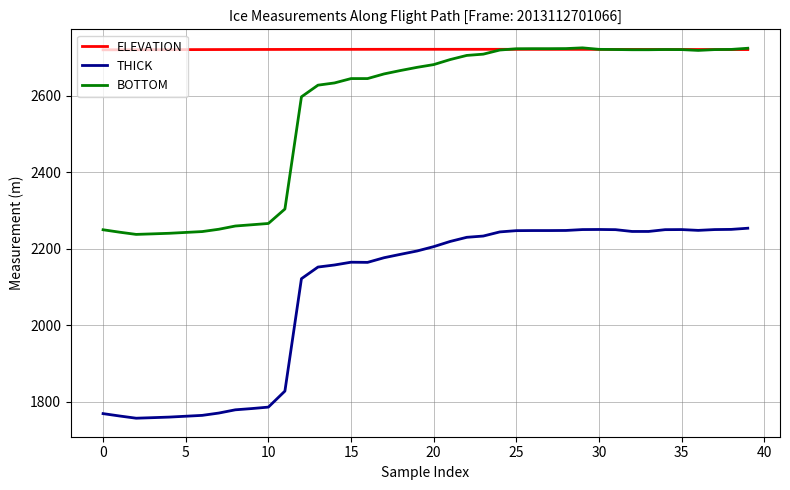

True or false: THICK and BOTTOM intersect in this chart.

False